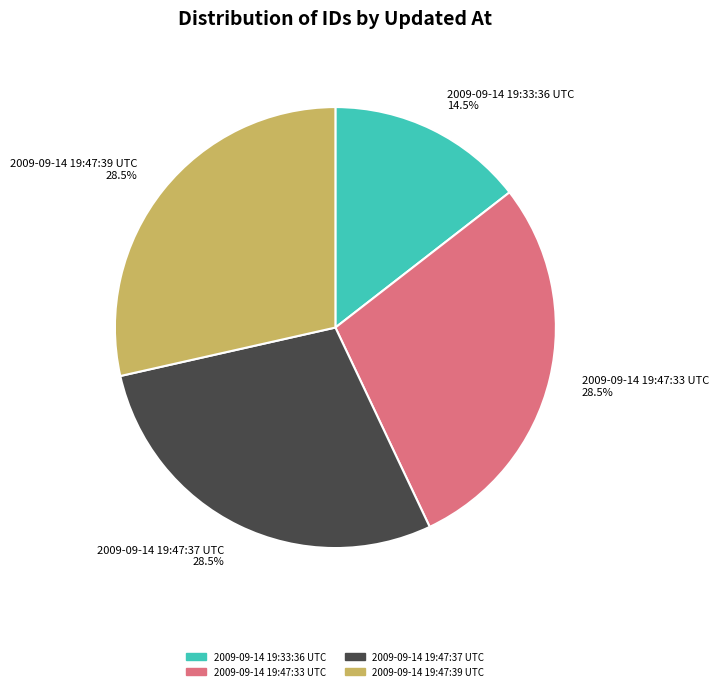

To the nearest percent, what is the difference between the largest and smallest slice percentages?

14%